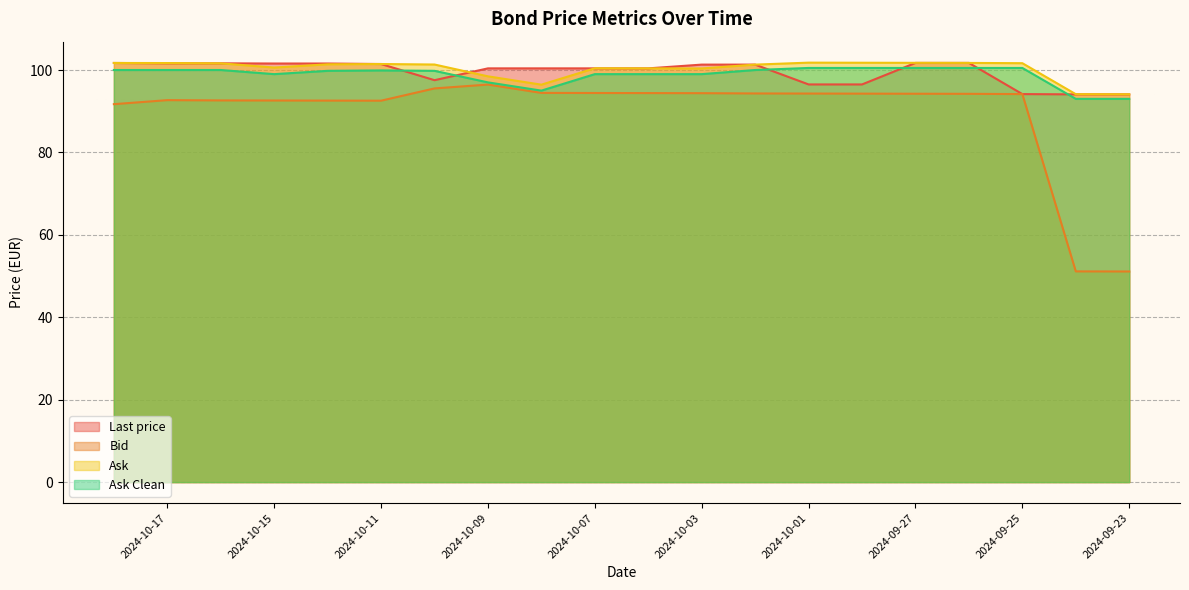

At which label is Last price closest to 97?

2024-10-01